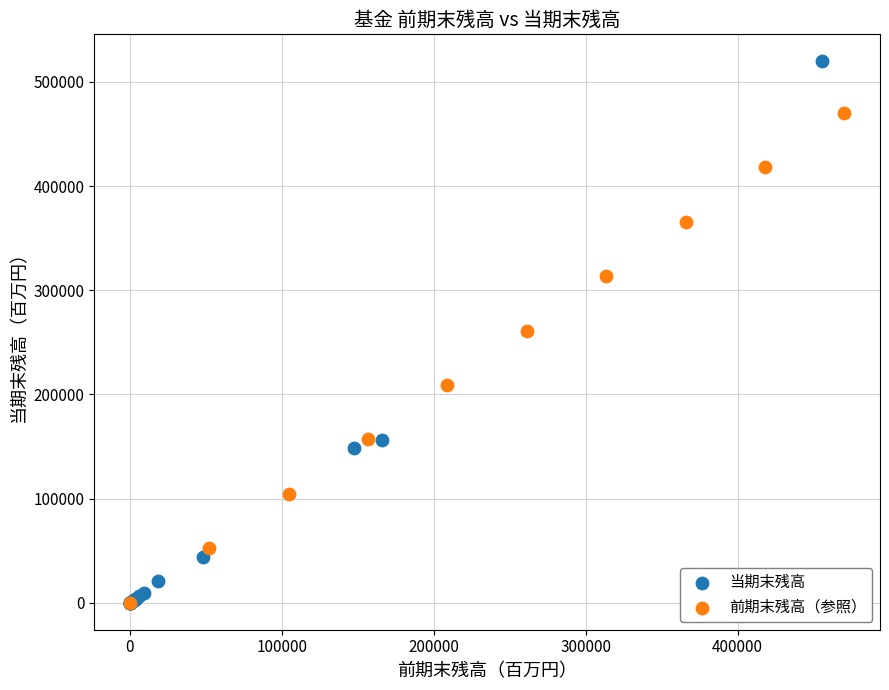

Which series contains the highest Y value?

当期末残高